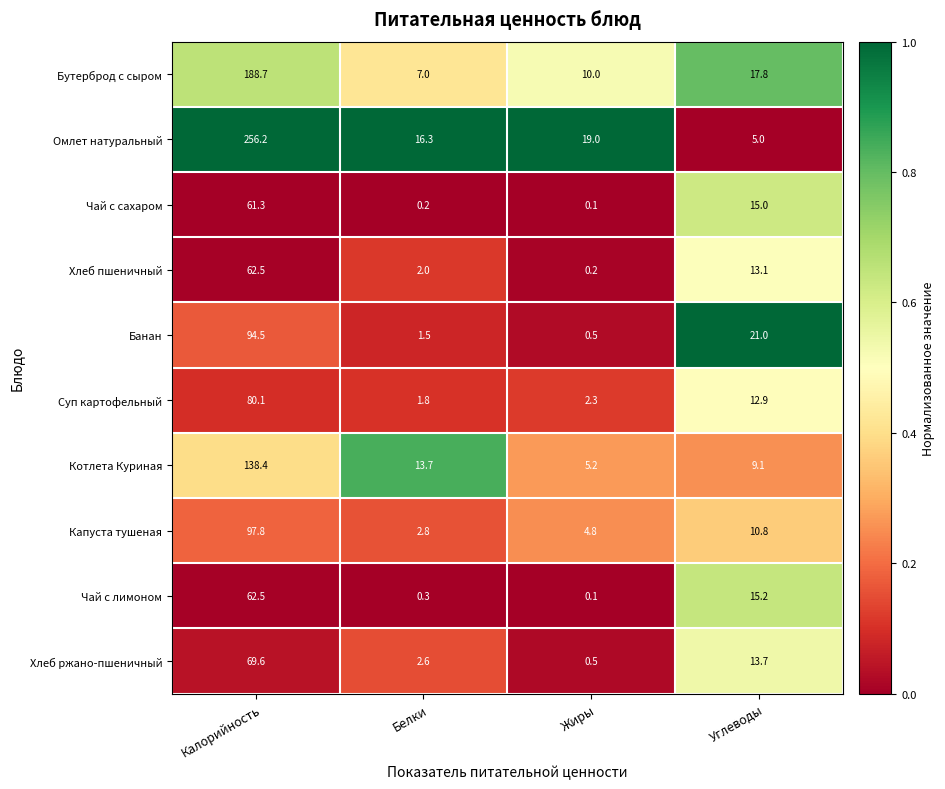

What is the sum of the Хлеб ржано-пшеничный values at Углеводы and Калорийность?

83.3